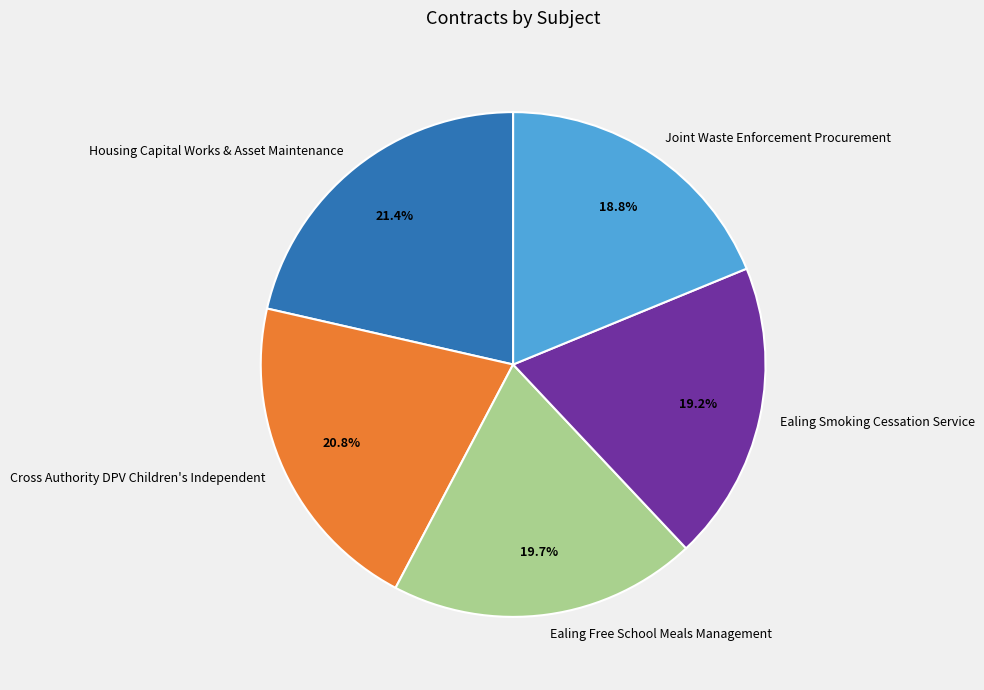

What is the ratio of the value at Ealing Free School Meals Management to the value at Housing Capital Works & Asset Maintenance?

0.9